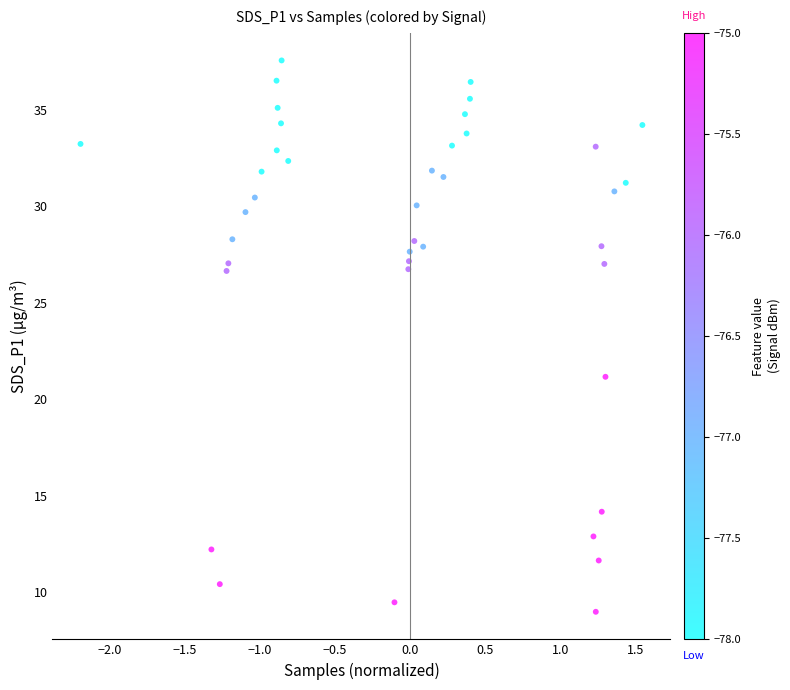

What is the range of Y values (max minus min)?

28.6